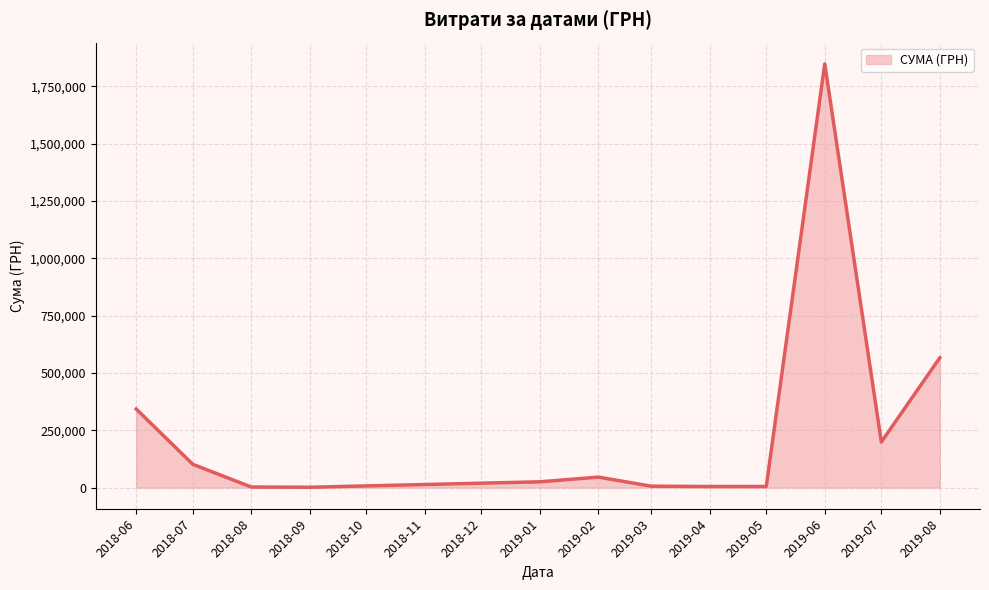

What is the difference between the maximum and minimum values?

1847490.6